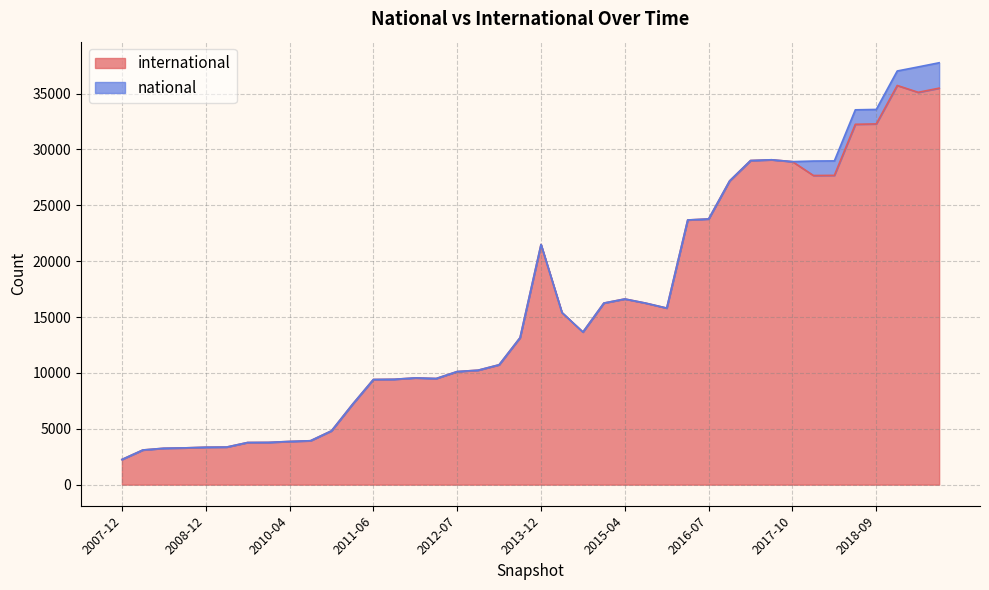

Count the number of values greater than 13658.

19